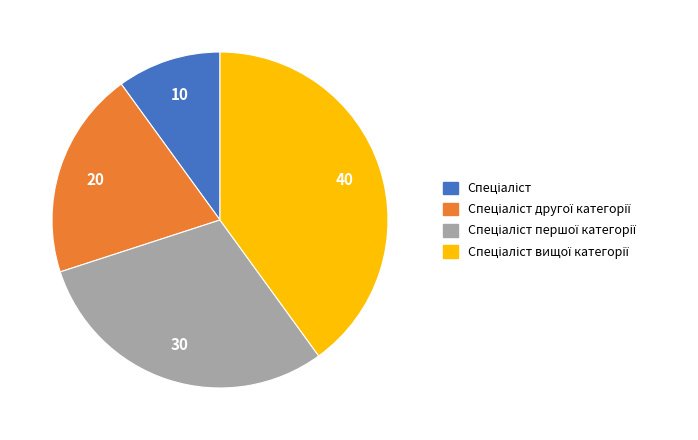

Is there a majority slice in this chart?

No